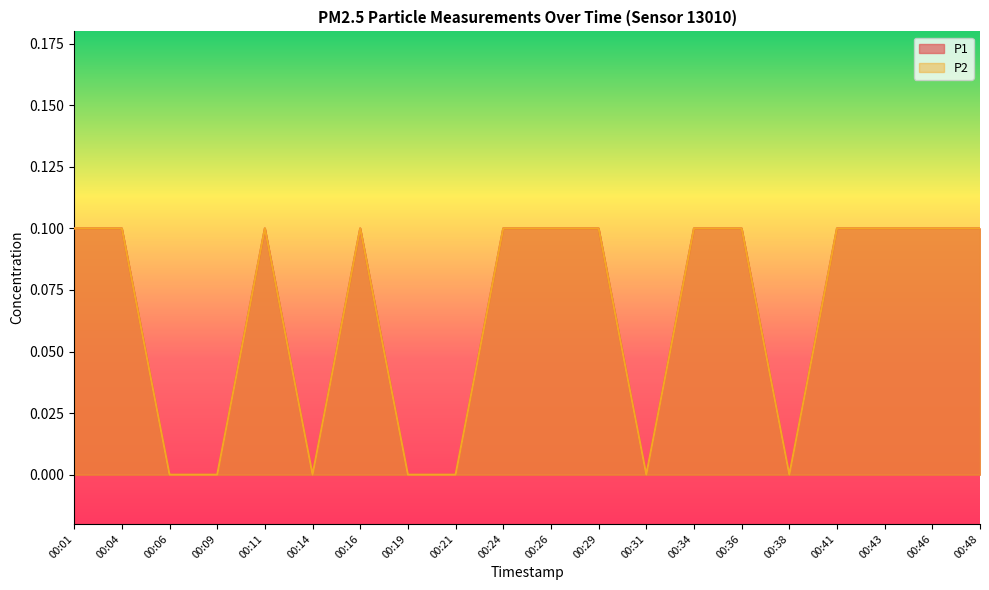

At which category does the chart reach its minimum across all series?

00:06